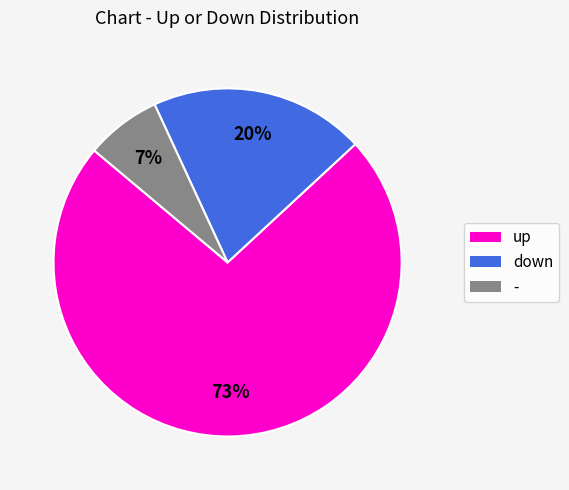

Does - represent more than half of the total?

No